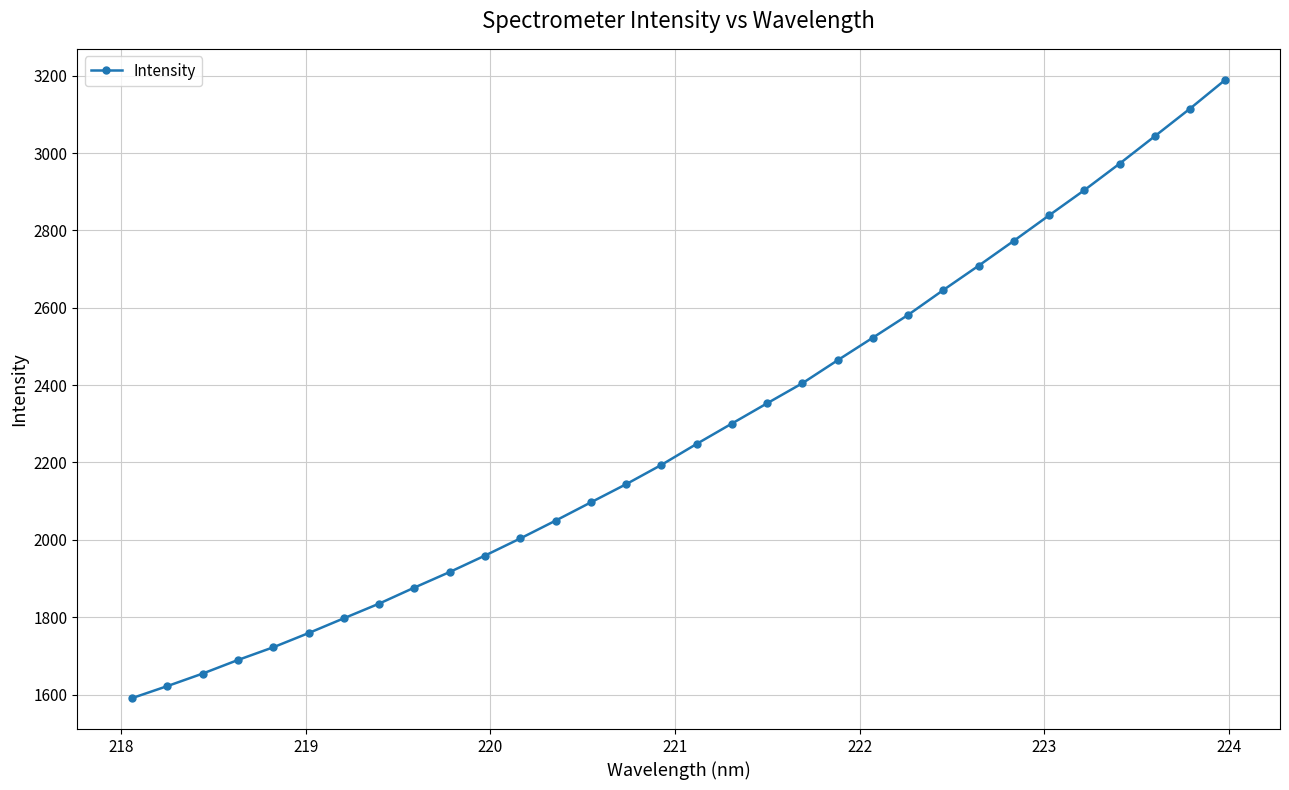

What is the minimum value shown in the chart?

1590.9